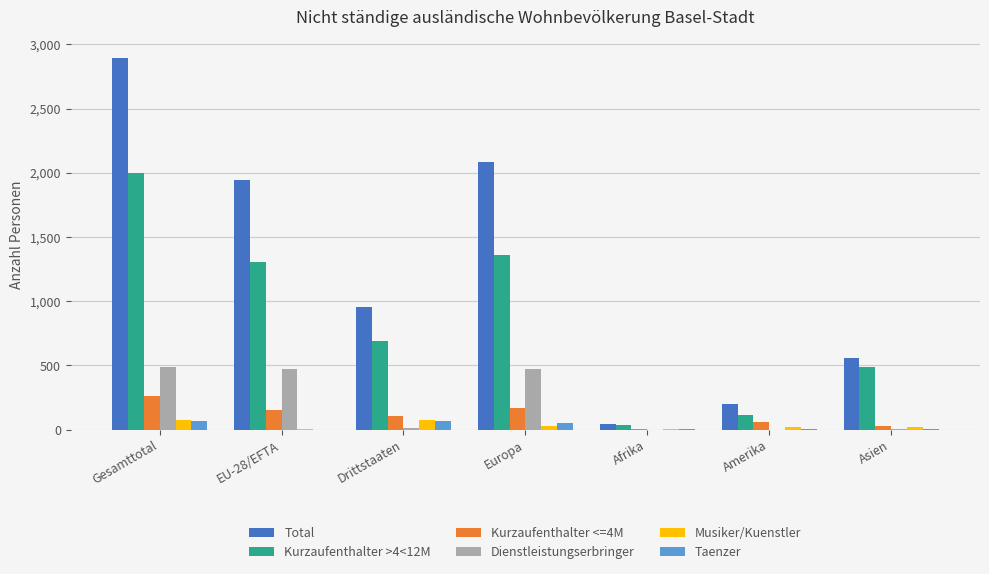

What value does the Dienstleistungserbringer series have at Europa, to the nearest 10?

480